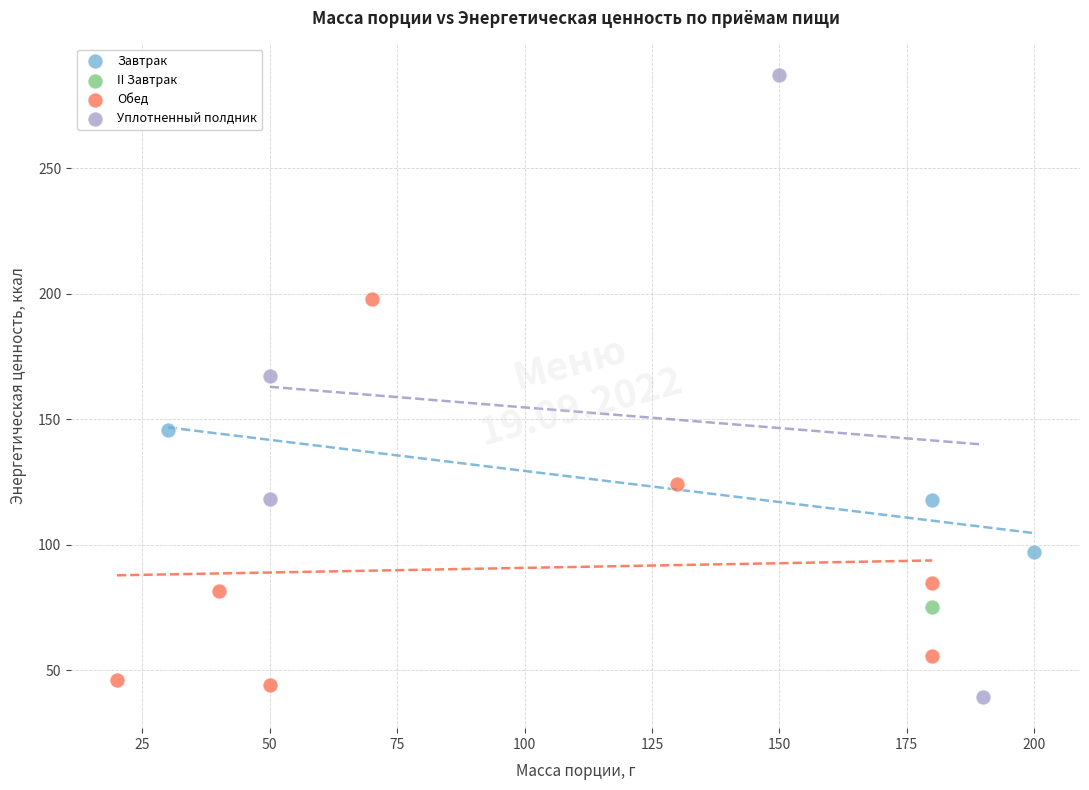

What are all the series names shown in the legend?

Завтрак, II Завтрак, Обед, Уплотненный полдник